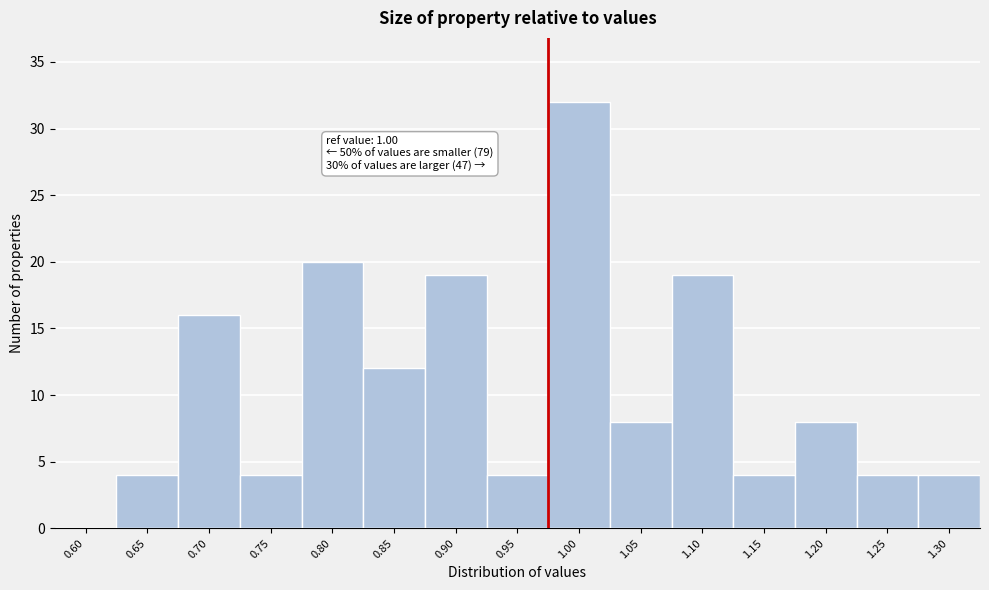

Reading right to left, list all the values displayed in this chart.

1.30=4	1.25=4	1.20=8	1.15=4	1.10=19	1.05=8	1.00=32	0.95=4	0.90=19	0.85=12	0.80=20	0.75=4	0.70=16	0.65=4	0.60=0